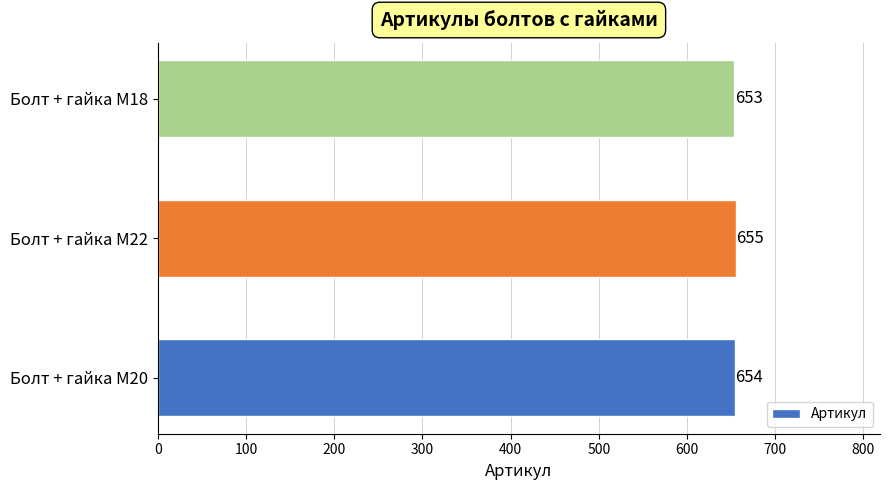

What is the sum of all values?

1962